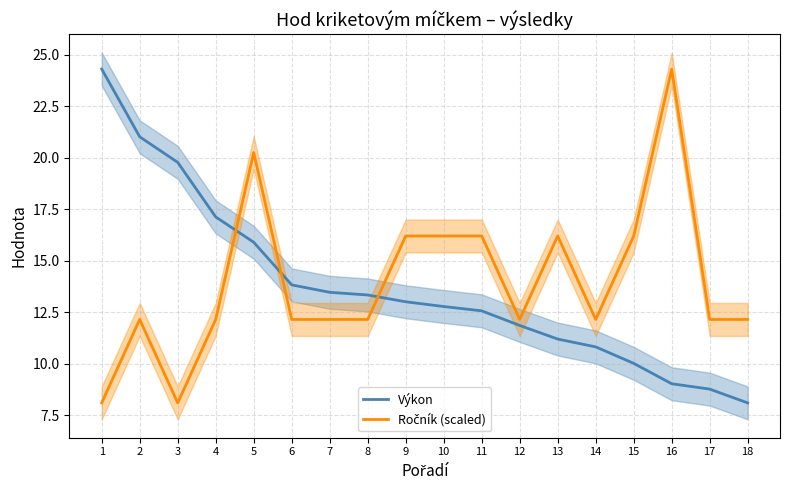

What is the approximate value of Výkon at 7?

13.5